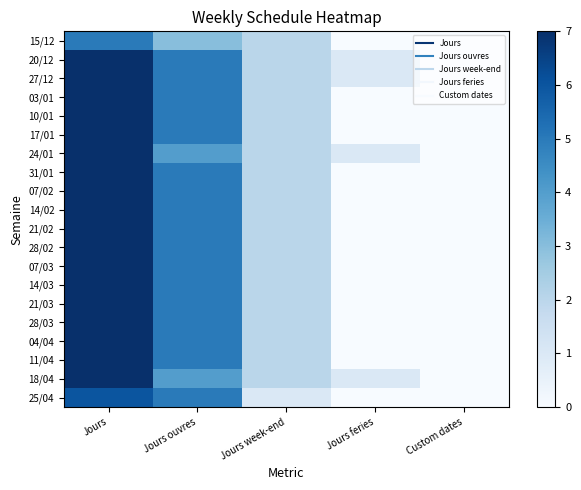

Reading left to right, what are all the values shown in this chart?

15/12: Jours=5	Jours ouvres=3	Jours week-end=2	Jours feries=0	Custom dates=0
20/12: Jours=7	Jours ouvres=5	Jours week-end=2	Jours feries=1	Custom dates=0
27/12: Jours=7	Jours ouvres=5	Jours week-end=2	Jours feries=1	Custom dates=0
03/01: Jours=7	Jours ouvres=5	Jours week-end=2	Jours feries=0	Custom dates=0
10/01: Jours=7	Jours ouvres=5	Jours week-end=2	Jours feries=0	Custom dates=0
17/01: Jours=7	Jours ouvres=5	Jours week-end=2	Jours feries=0	Custom dates=0
24/01: Jours=7	Jours ouvres=4	Jours week-end=2	Jours feries=1	Custom dates=0
31/01: Jours=7	Jours ouvres=5	Jours week-end=2	Jours feries=0	Custom dates=0
07/02: Jours=7	Jours ouvres=5	Jours week-end=2	Jours feries=0	Custom dates=0
14/02: Jours=7	Jours ouvres=5	Jours week-end=2	Jours feries=0	Custom dates=0
21/02: Jours=7	Jours ouvres=5	Jours week-end=2	Jours feries=0	Custom dates=0
28/02: Jours=7	Jours ouvres=5	Jours week-end=2	Jours feries=0	Custom dates=0
07/03: Jours=7	Jours ouvres=5	Jours week-end=2	Jours feries=0	Custom dates=0
14/03: Jours=7	Jours ouvres=5	Jours week-end=2	Jours feries=0	Custom dates=0
21/03: Jours=7	Jours ouvres=5	Jours week-end=2	Jours feries=0	Custom dates=0
28/03: Jours=7	Jours ouvres=5	Jours week-end=2	Jours feries=0	Custom dates=0
04/04: Jours=7	Jours ouvres=5	Jours week-end=2	Jours feries=0	Custom dates=0
11/04: Jours=7	Jours ouvres=5	Jours week-end=2	Jours feries=0	Custom dates=0
18/04: Jours=7	Jours ouvres=4	Jours week-end=2	Jours feries=1	Custom dates=0
25/04: Jours=6	Jours ouvres=5	Jours week-end=1	Jours feries=0	Custom dates=0